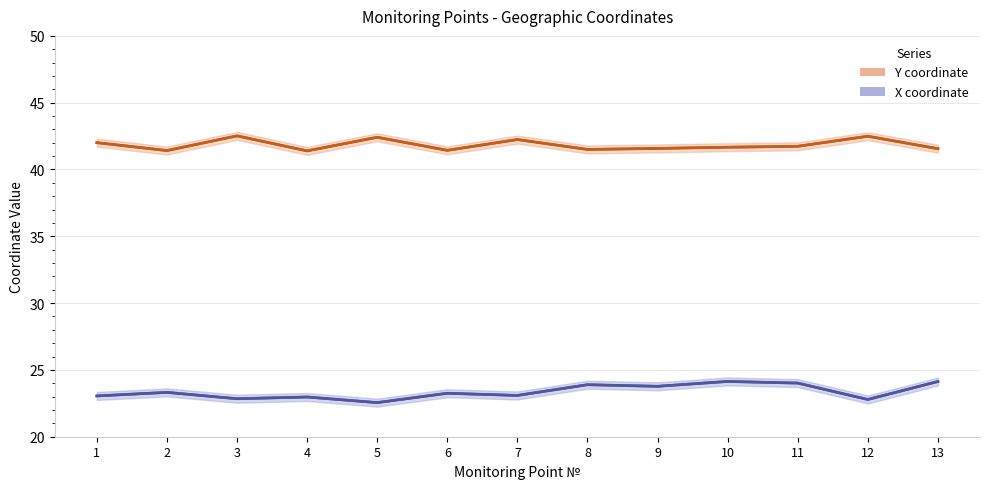

True or false: Y coordinate (center) and X coordinate (center) cross at least once.

False